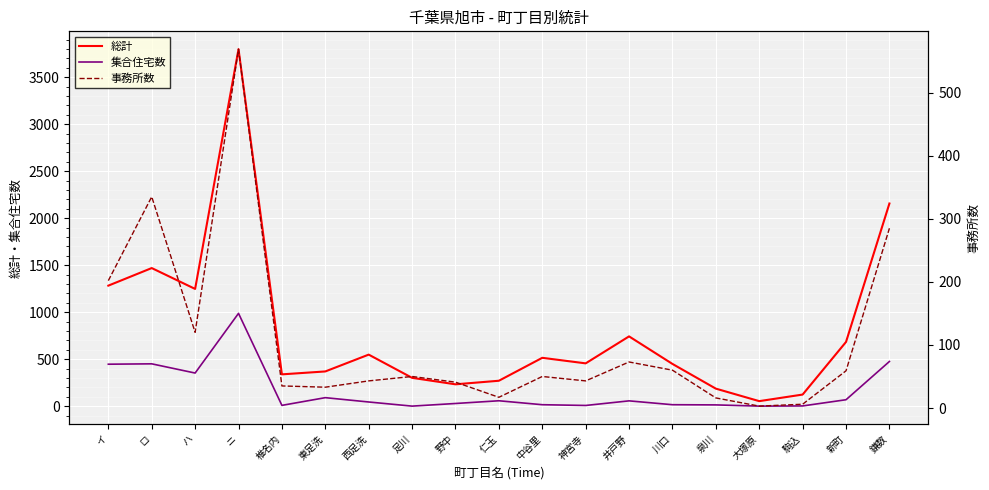

Reading right to left, what are all the values shown in this chart?

総計: 2156	683	123	53	186	449	742	455	514	270	232	301	548	369	338	3798	1247	1469	1282
集合住宅数: 475	68	2	0	13	15	56	7	15	57	28	0	44	90	8	987	352	450	446
事務所数: 285	59	6	3	16	60	73	43	50	17	41	50	43	33	35	569	120	335	202